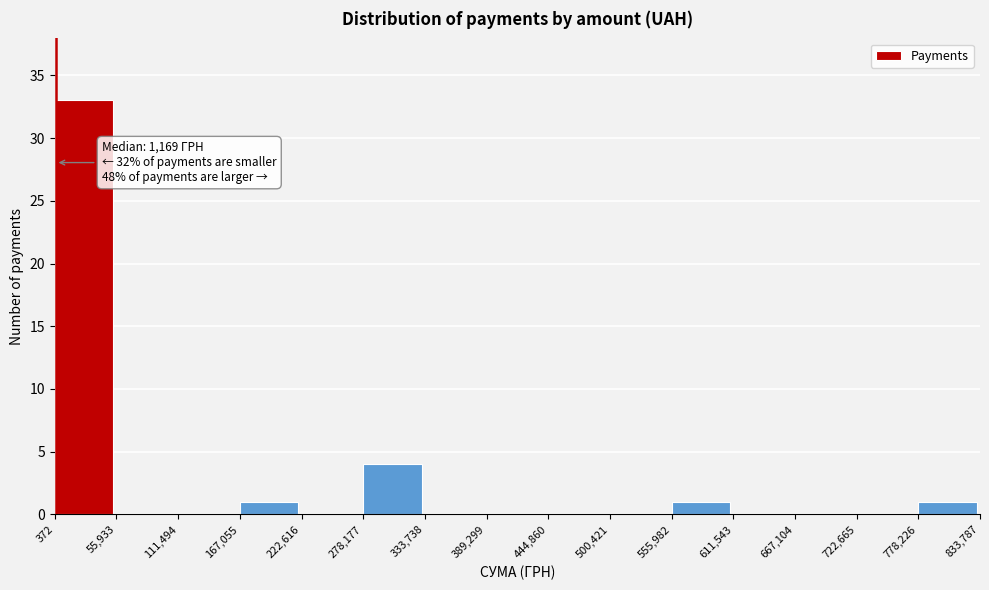

Which range on the x-axis has the tallest bar?

372 to 55,933